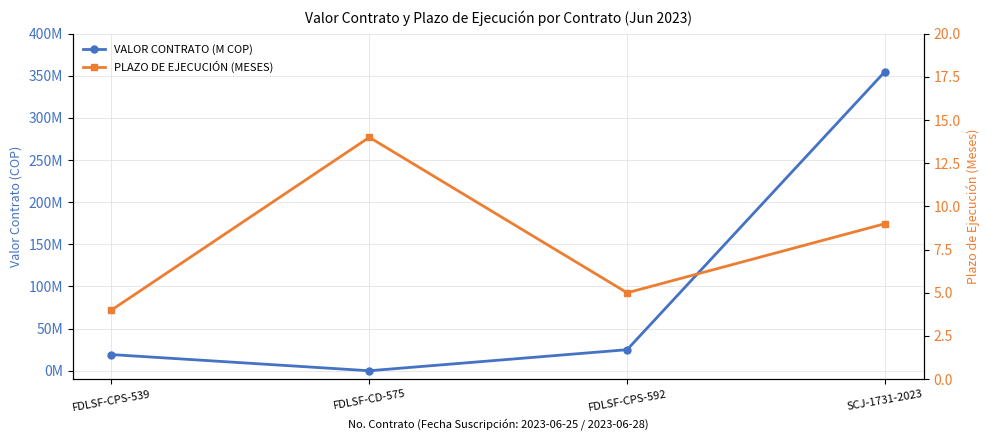

How many data points in VALOR CONTRATO (M COP) are less than 25000000?

2